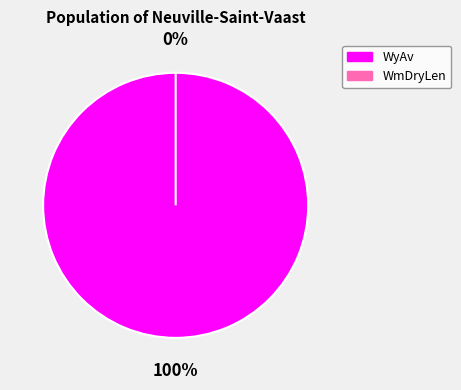

To the nearest percent, what percentage of the pie is WyAv?

100%